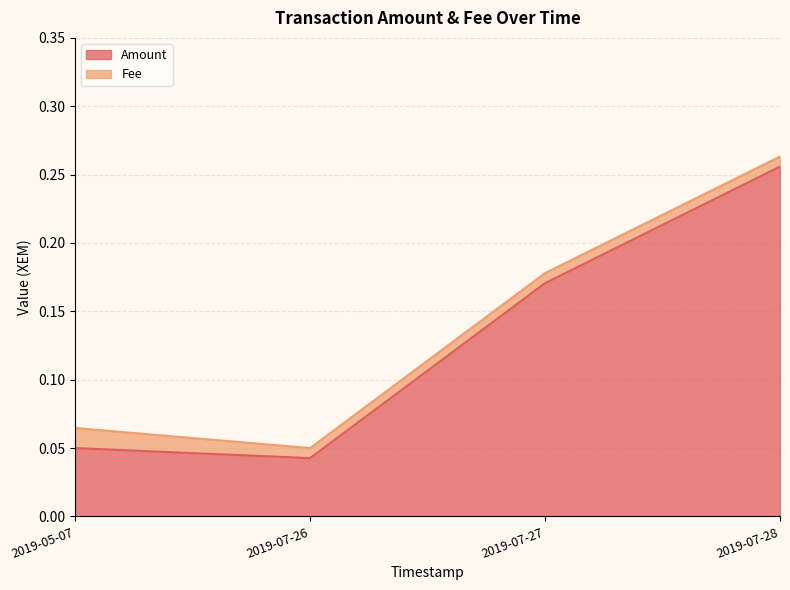

Is it true that the value at 2019-07-27 is 0.2?

False